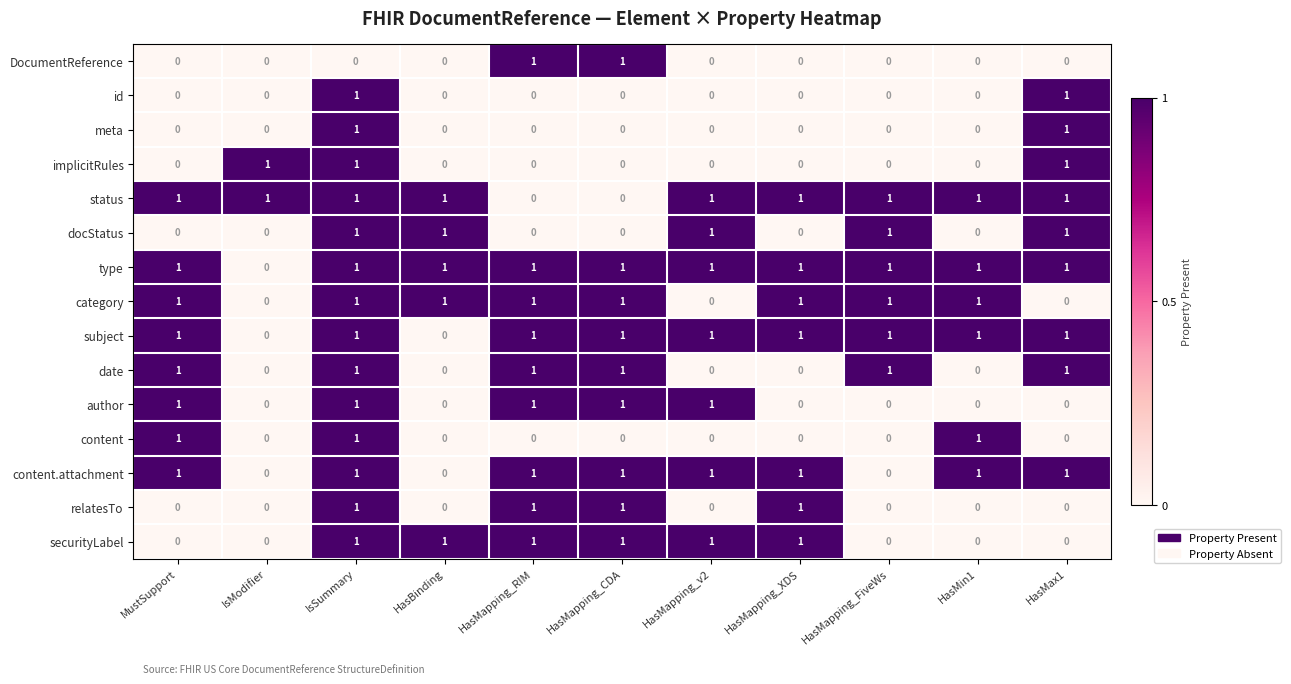

At how many categories does at least one series exceed 0?

11